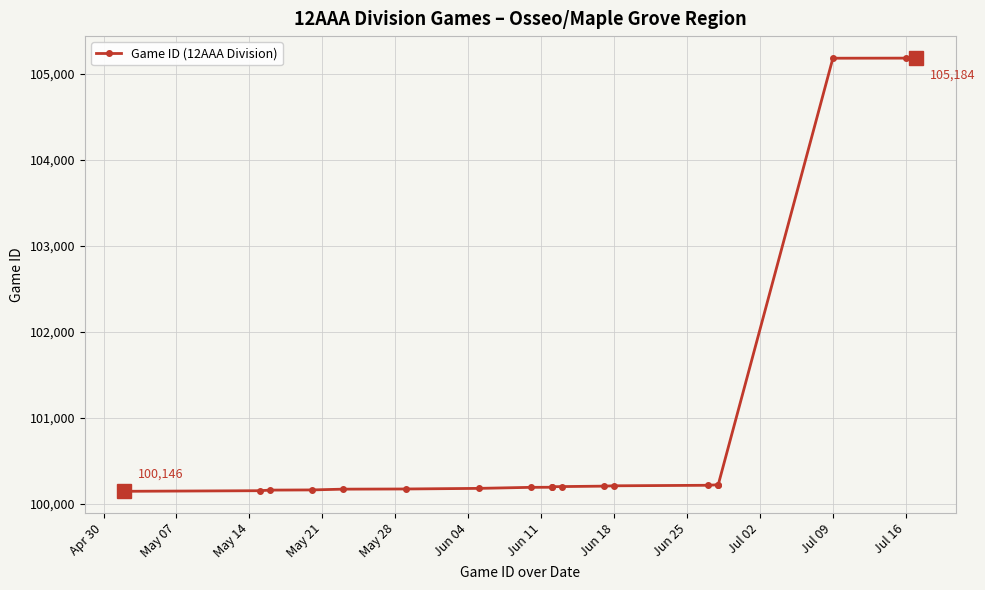

What is the maximum value shown in the chart?

105184